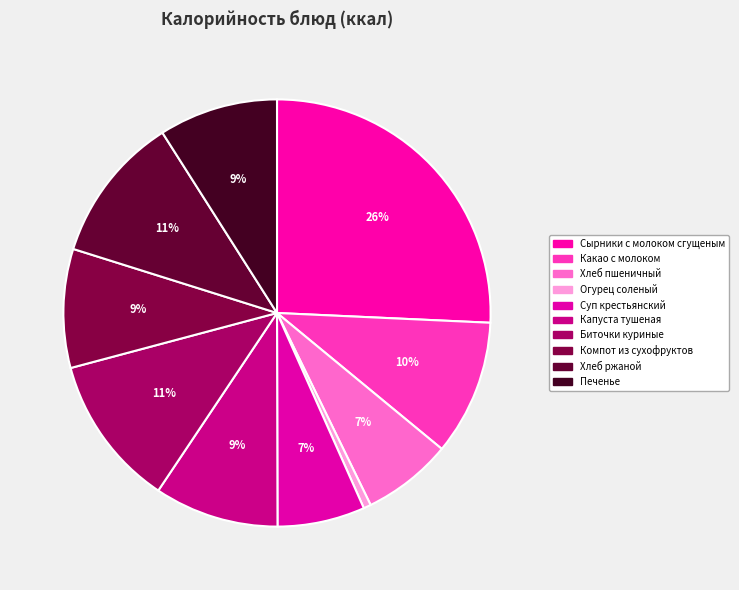

To the nearest percent, what is the difference between the largest and smallest slice percentages?

25%